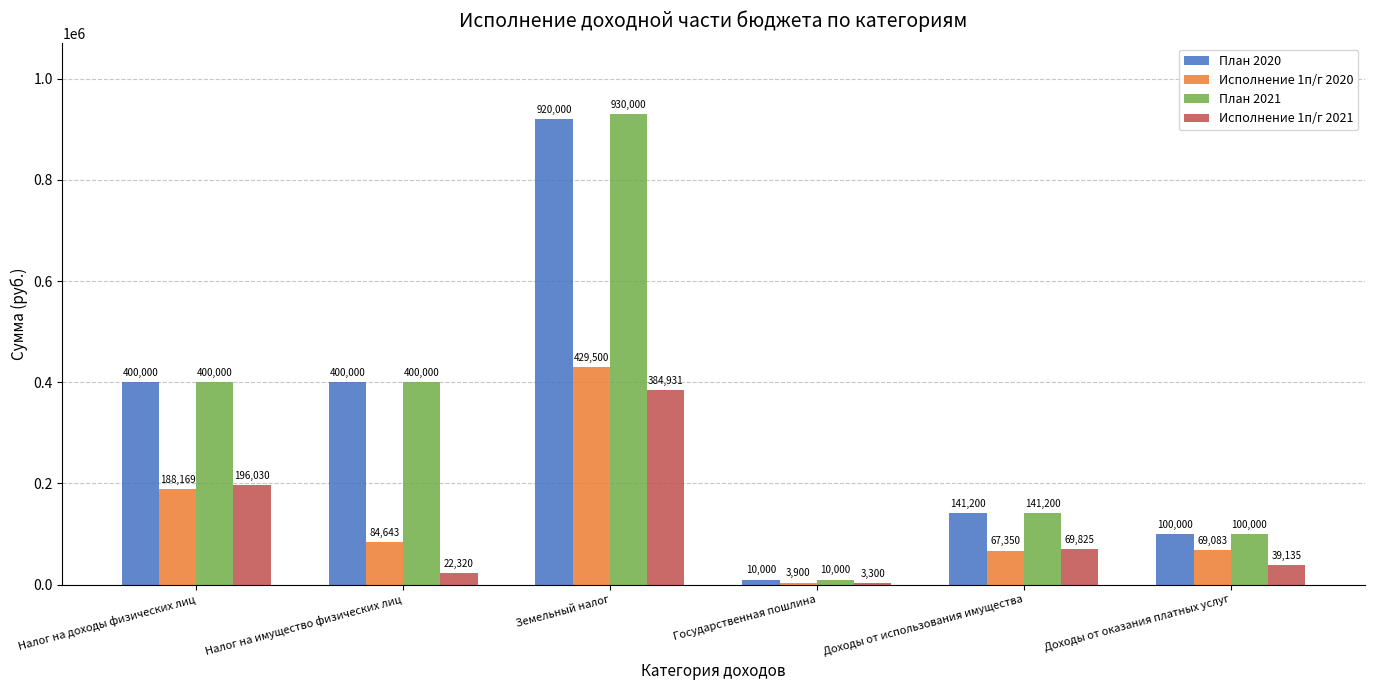

What is the minimum value shown in the chart?

3300.0